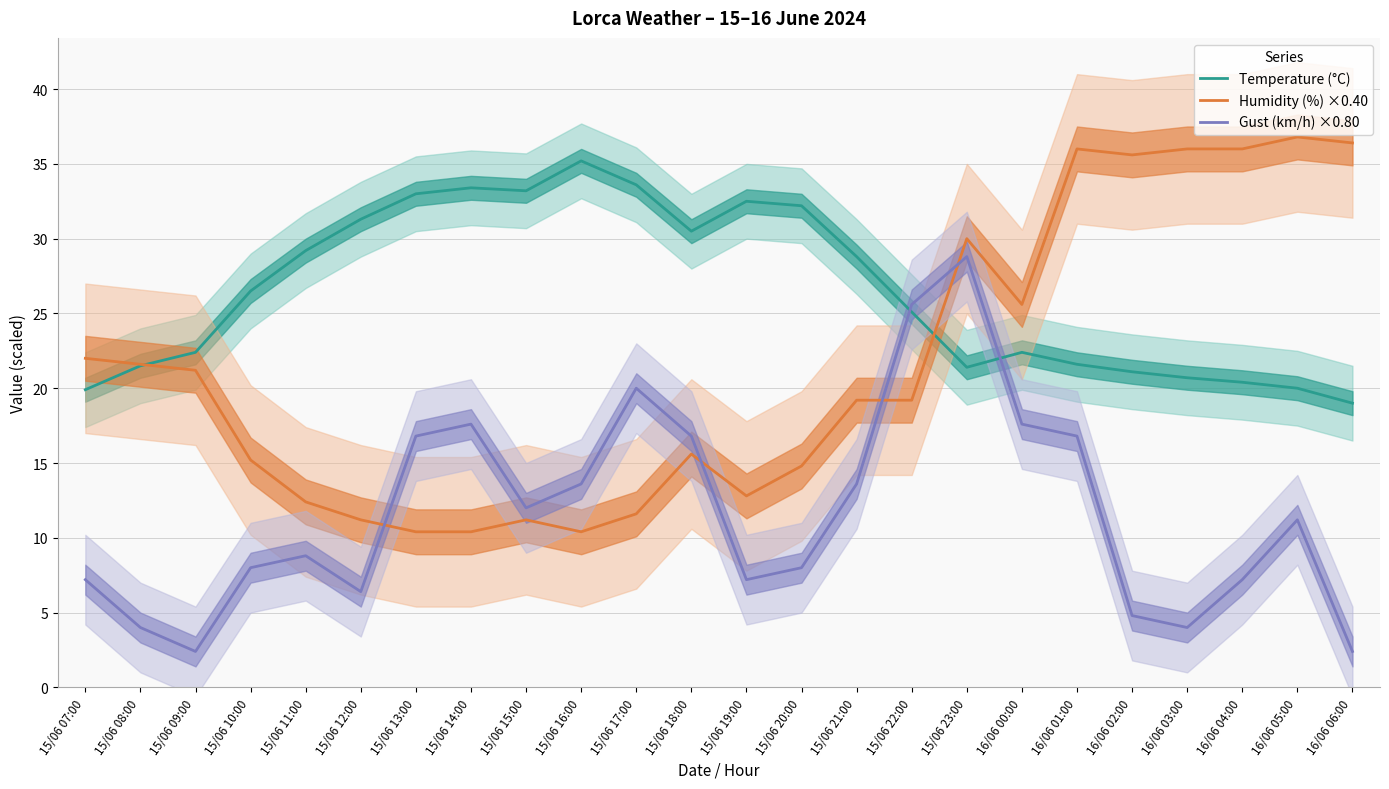

The value of Gust (km/h) ×0.80 at 15/06 12:00 is 6.4. True or false?

True